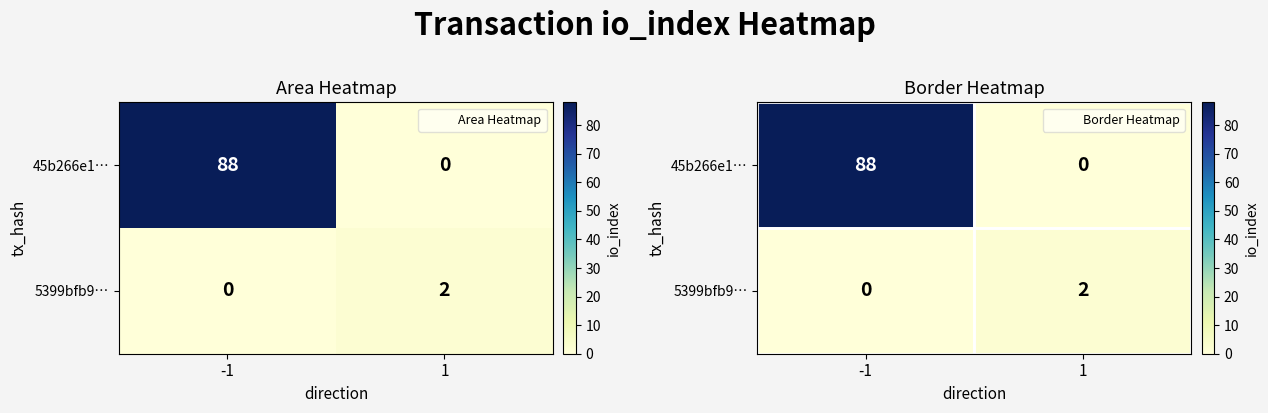

At which label does 45b266e1… reach its minimum?

1